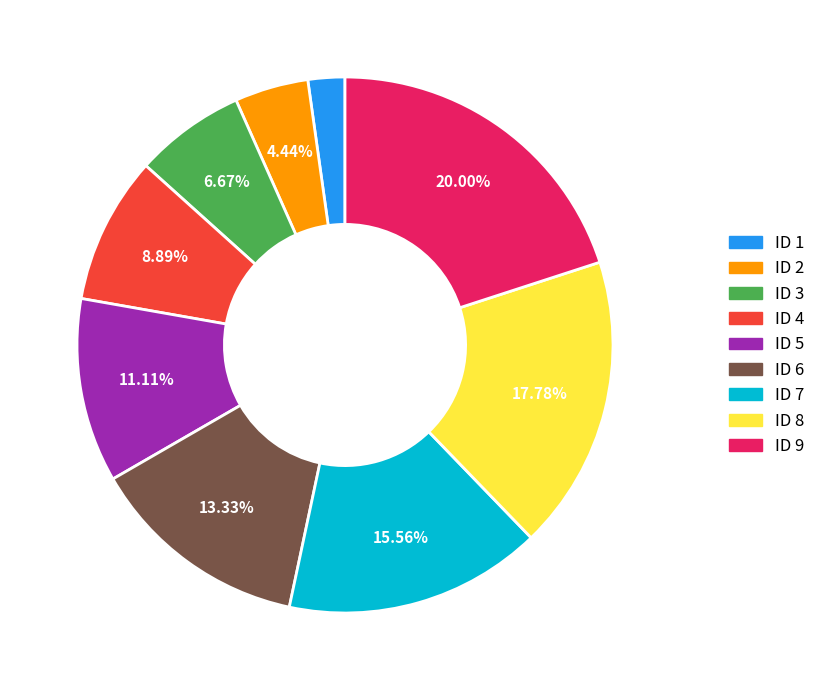

Approximately how many times larger is the value at ID 5 compared to ID 6?

0.8